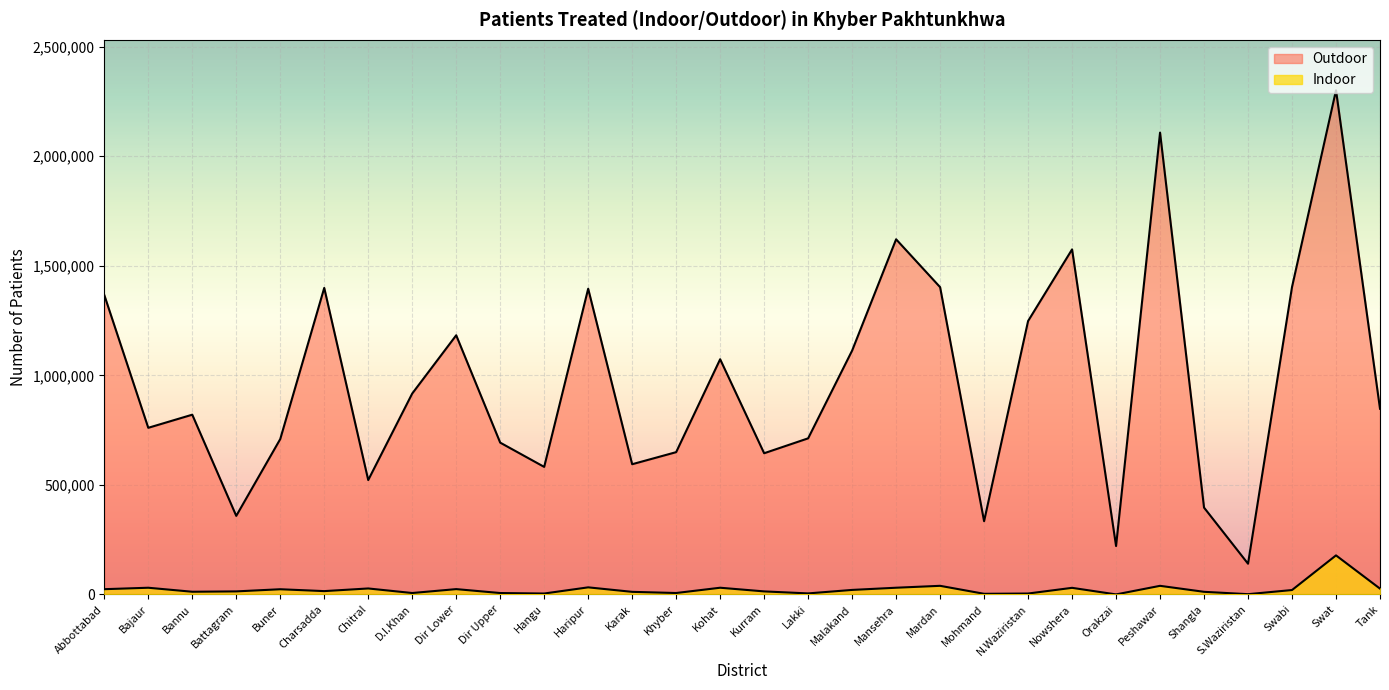

At which label does Outdoor reach its peak?

Swat